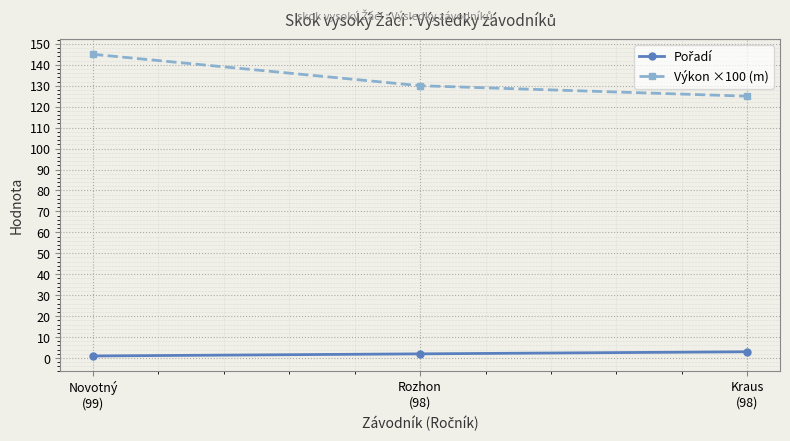

How many Výkon ×100 (m) values are between 125 and 145?

3